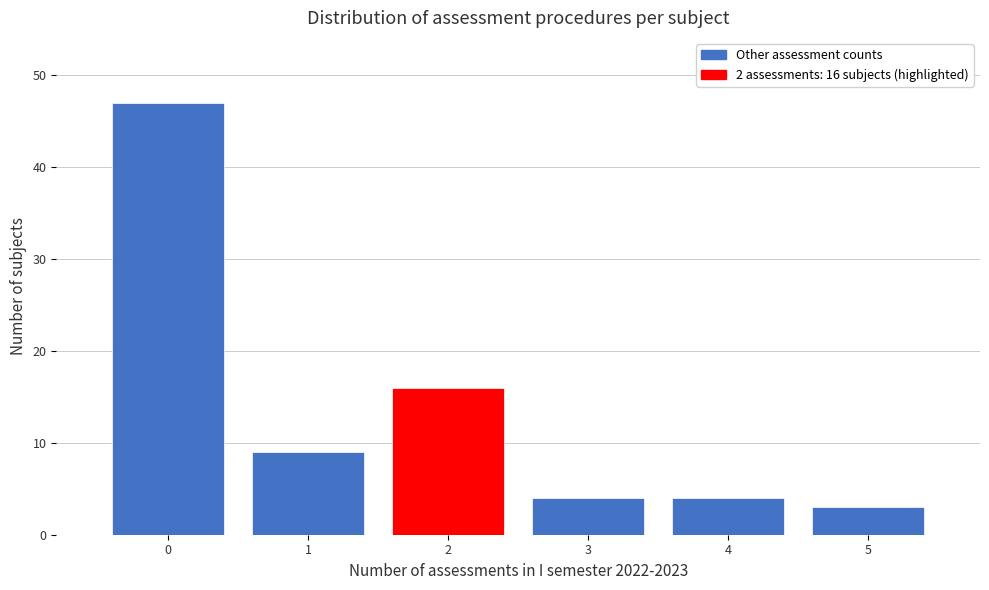

Which range on the x-axis has the tallest bar?

-0.5 to 0.5